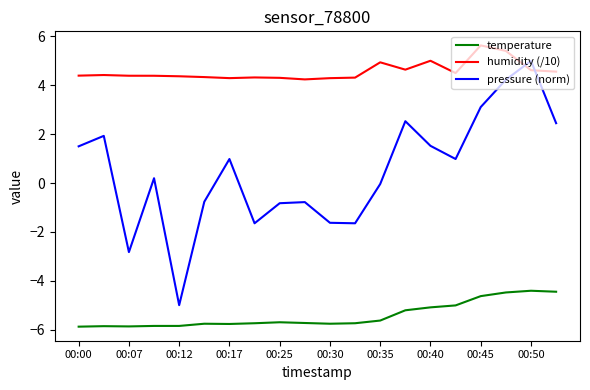

What is the maximum value shown in the chart?

5.6